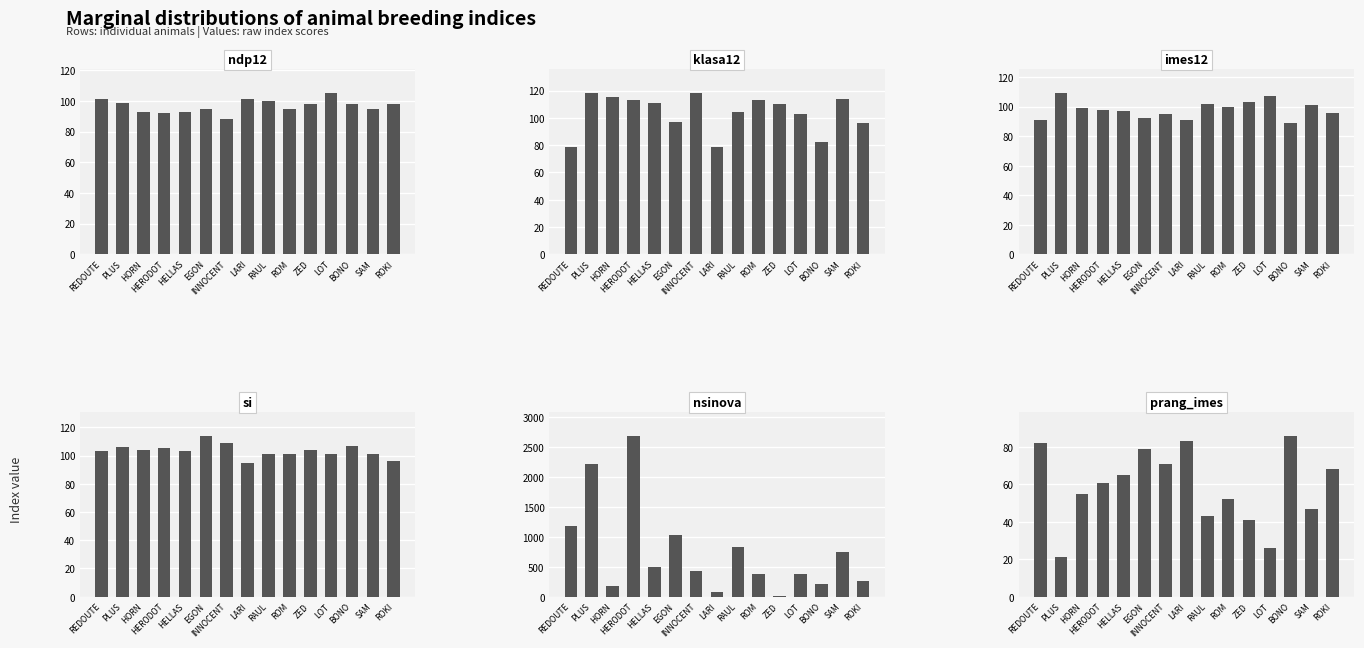

Is the value of si at ZED greater than the value of nsinova at HELLAS?

No